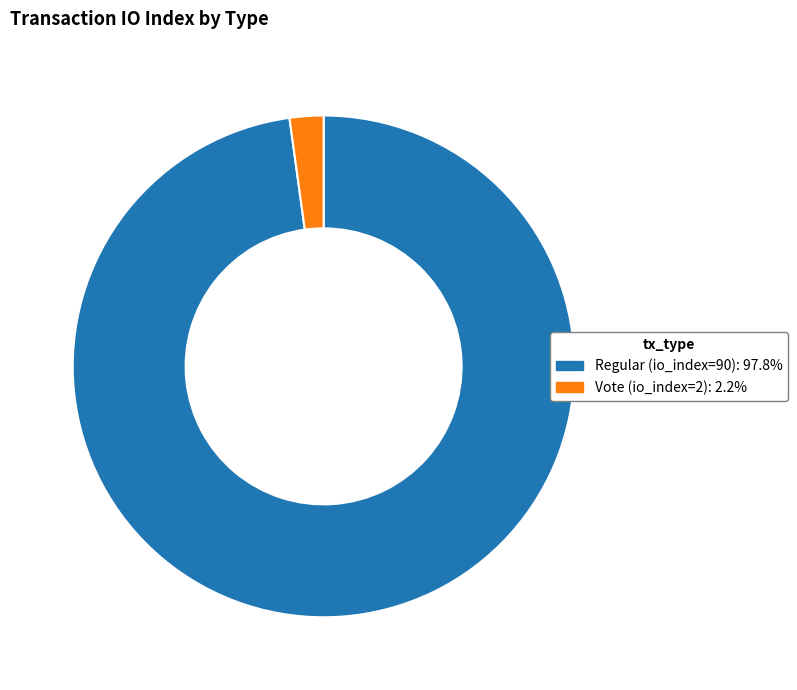

What is the majority slice?

Regular (io_index=90)